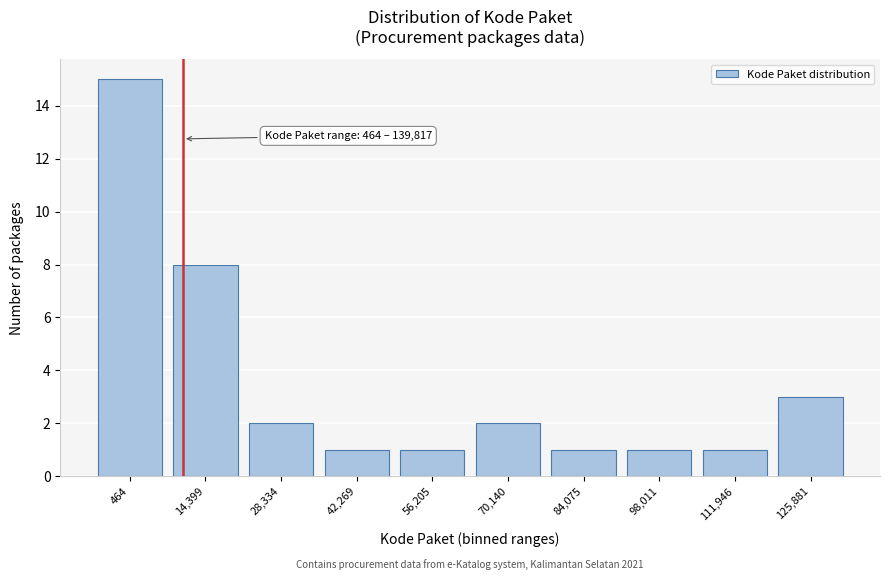

Reading left to right, transcribe all the data shown in this chart.

15	8	2	1	1	2	1	1	1	3